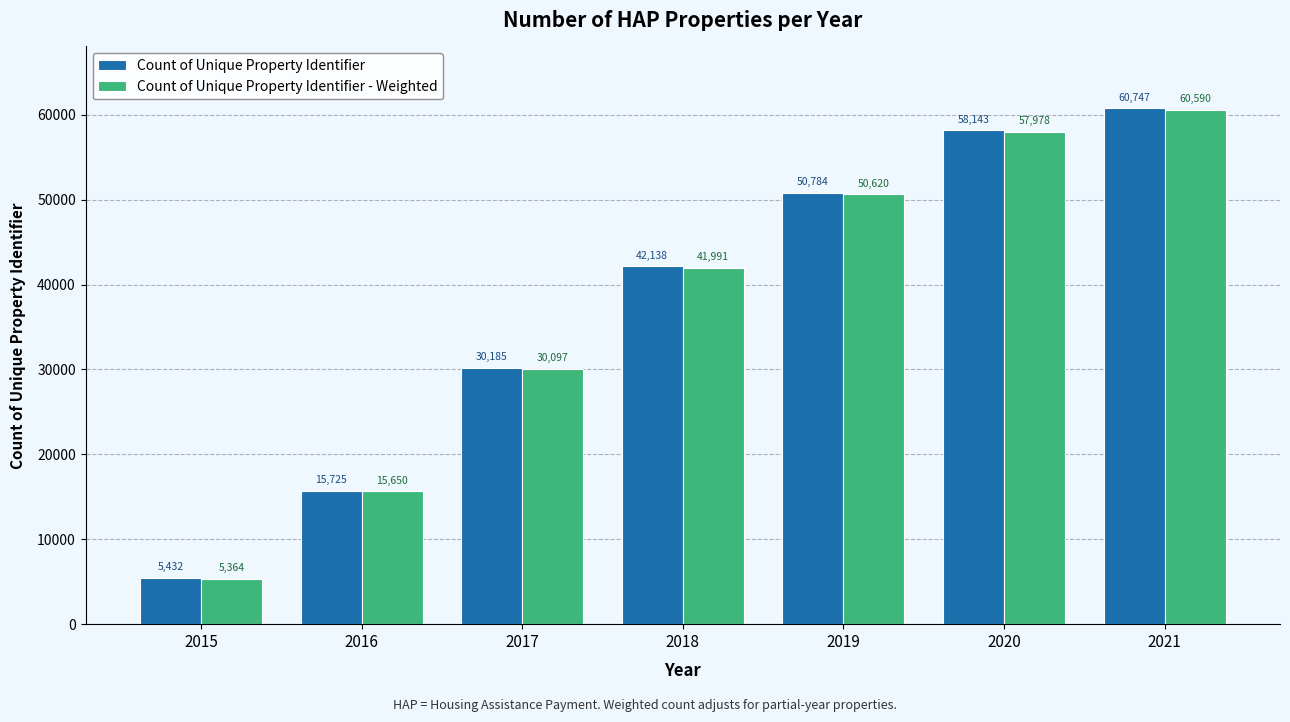

Rank the series at 2015 from highest to lowest value.

Count of Unique Property Identifier, Count of Unique Property Identifier - Weighted